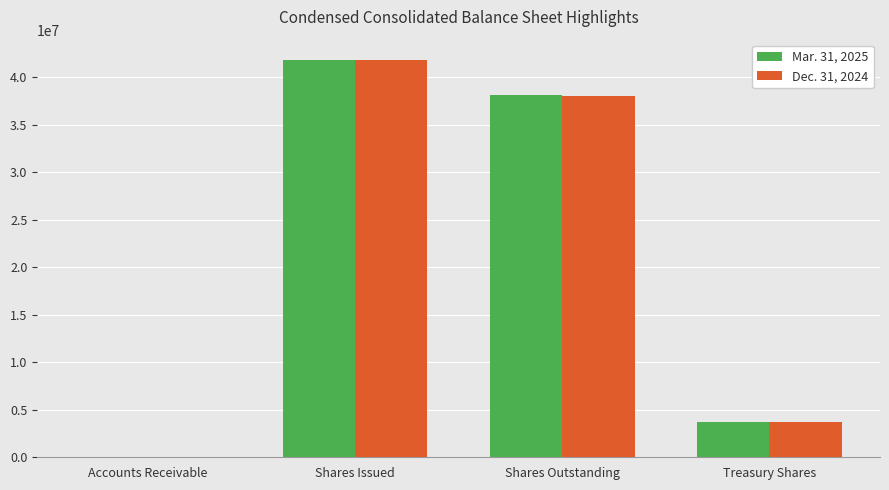

Reading right to left, list all the values displayed in this chart.

Mar. 31, 2025: Treasury Shares=3724000	Shares Outstanding=38157000	Shares Issued=41881000	Accounts Receivable=1147
Dec. 31, 2024: Treasury Shares=3724000	Shares Outstanding=38058000	Shares Issued=41782000	Accounts Receivable=1600